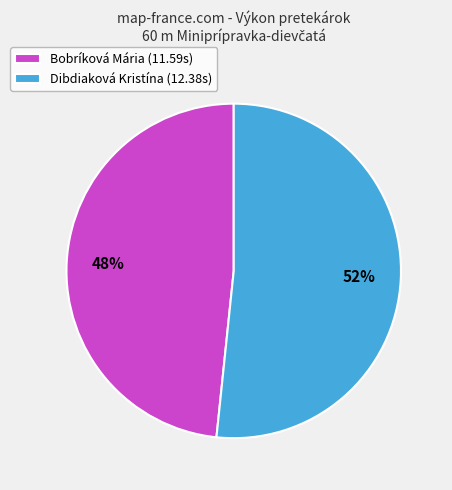

Rank the categories by value from highest to lowest.

Dibdiaková Kristína, Bobríková Mária